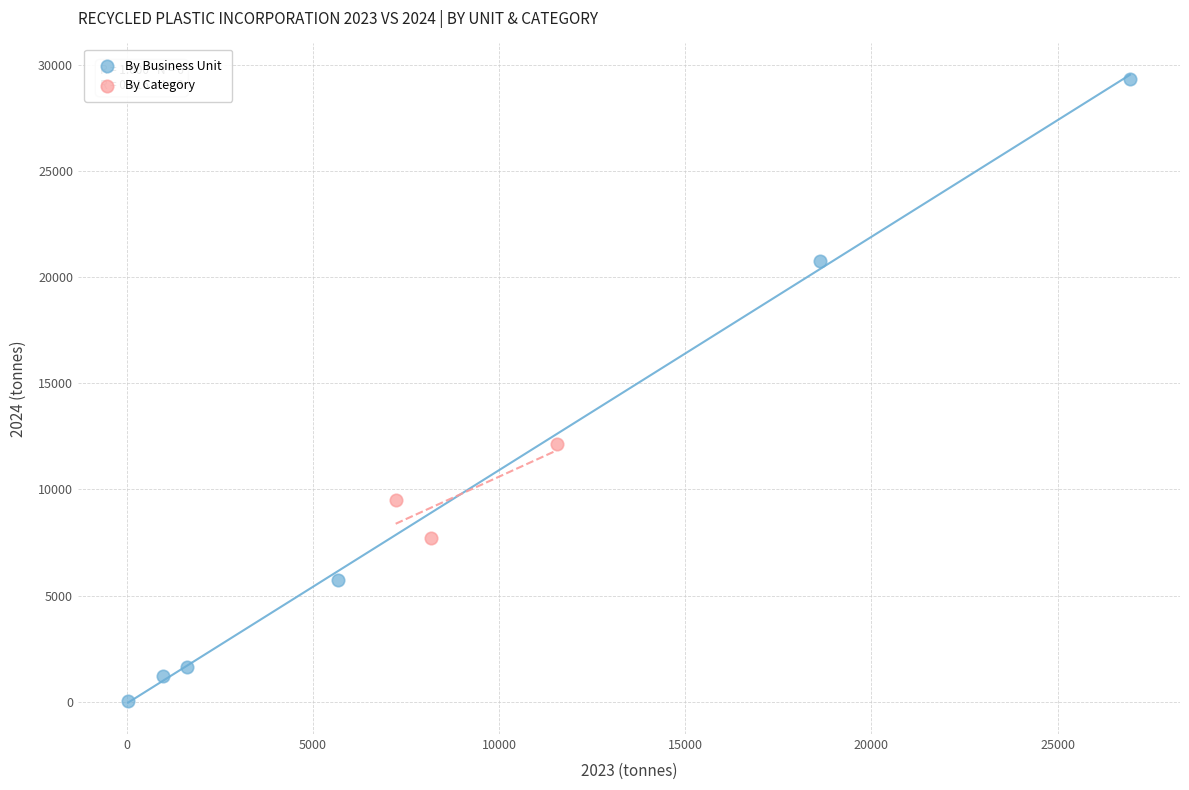

Which series contains the lowest Y value?

By Business Unit